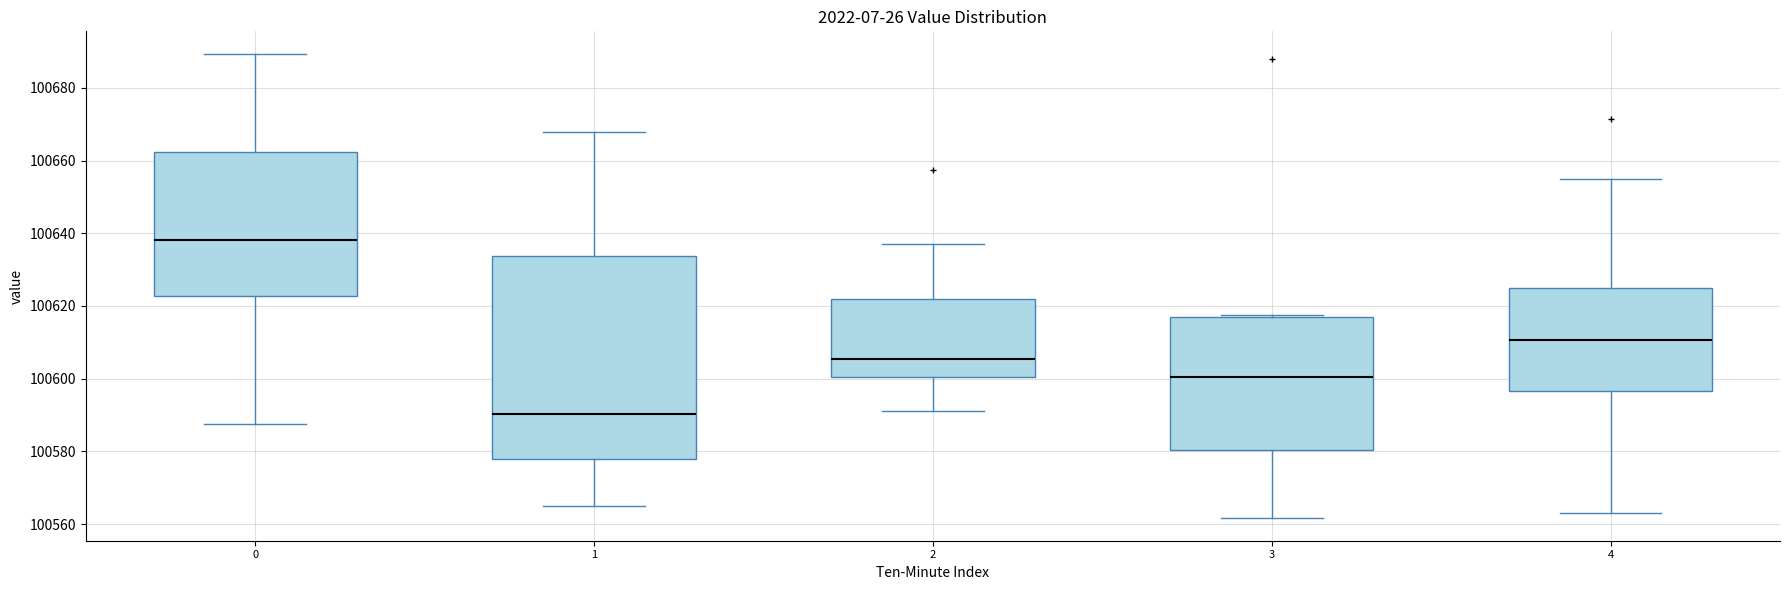

Comparing the boxes themselves (not the whiskers), which one is the tallest?

1